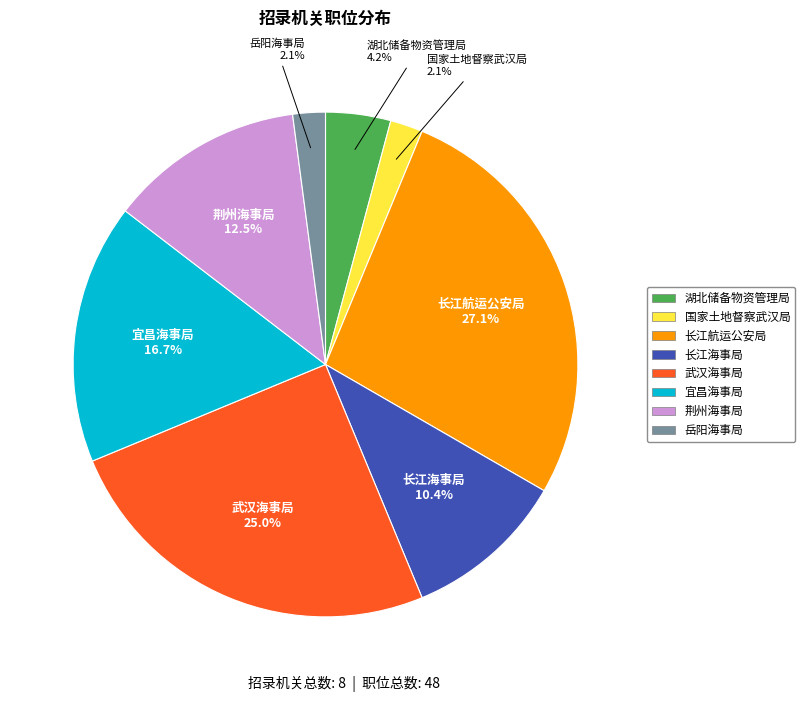

To the nearest percent, what is the combined percentage of 岳阳海事局 and 国家土地督察武汉局?

4%